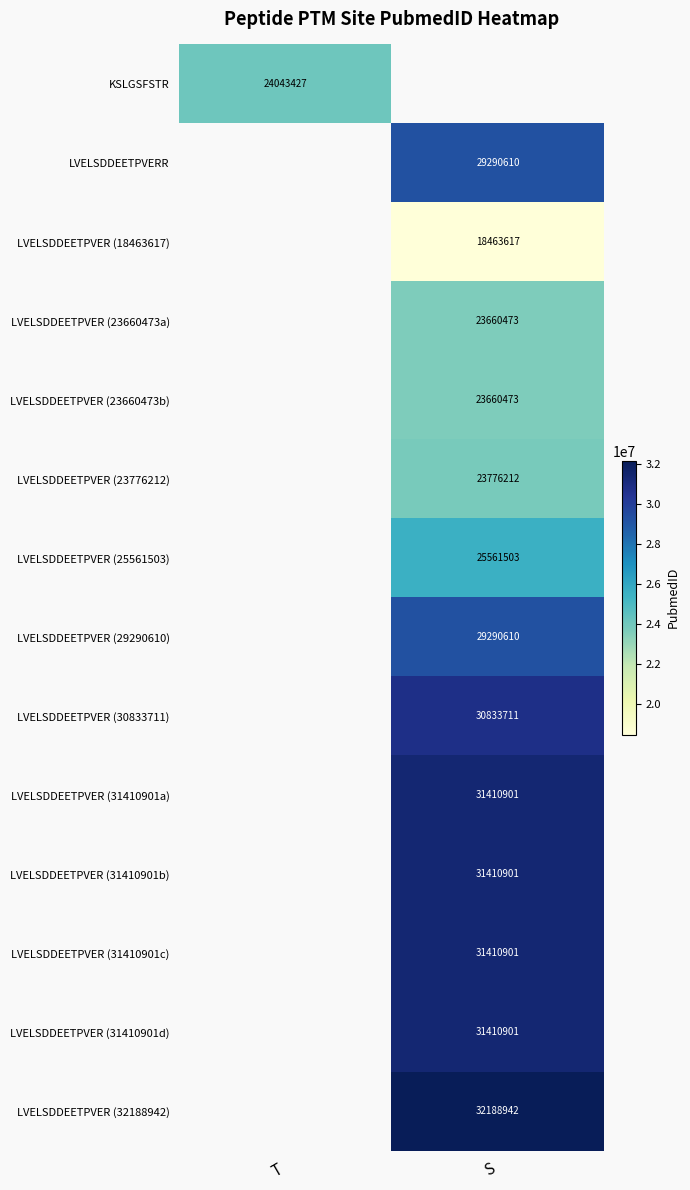

Count the number of data series in this chart.

14